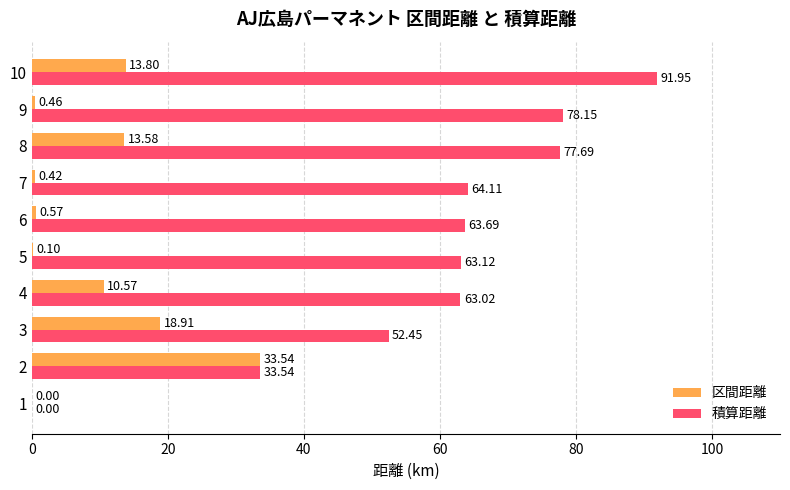

What is the sum of all 区間距離 values?

92.0